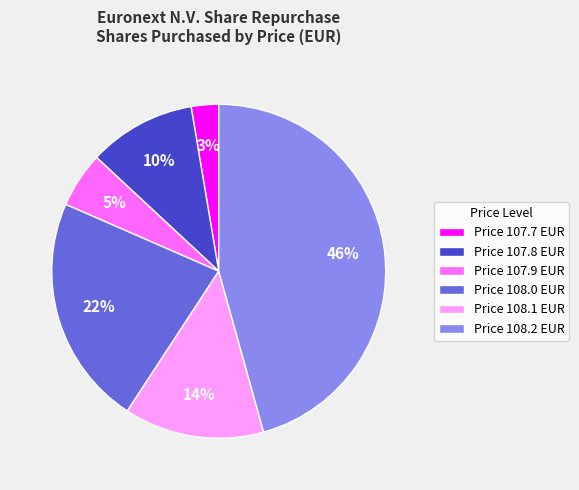

Which has a higher value, Price 108.0 EUR or Price 107.7 EUR?

Price 108.0 EUR